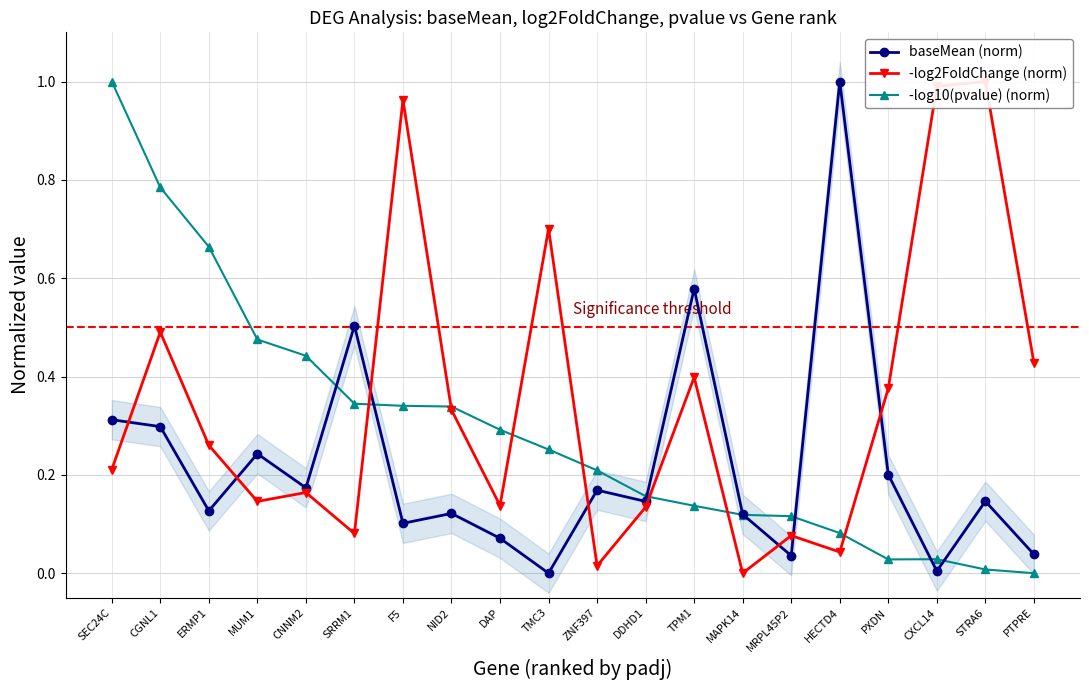

What is the value of the baseMean (norm) point at the 14th from the left?

0.1